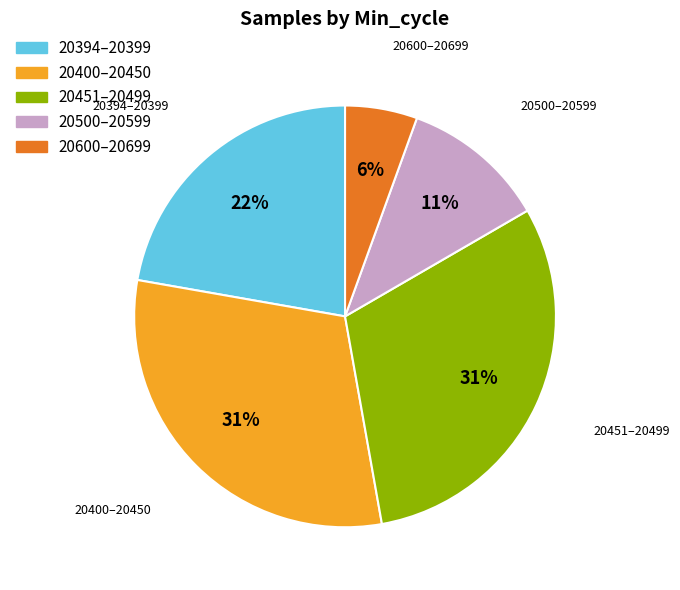

Between 20500–20599 and 20400–20450, which is larger?

20400–20450